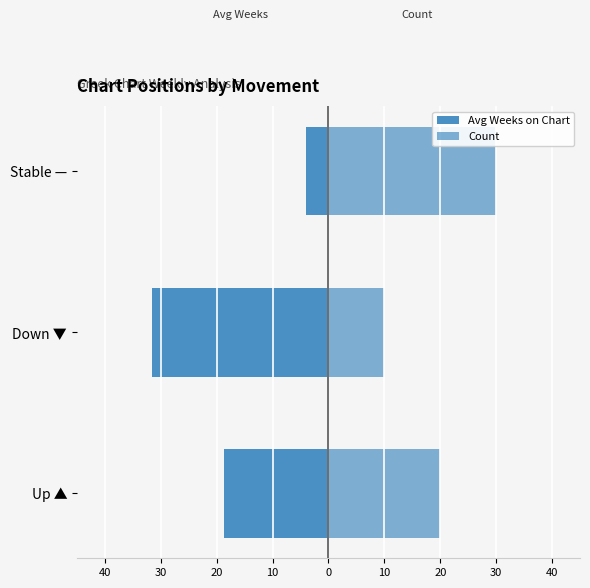

What is the value of the Count bar at the 3rd from the left?

30.0